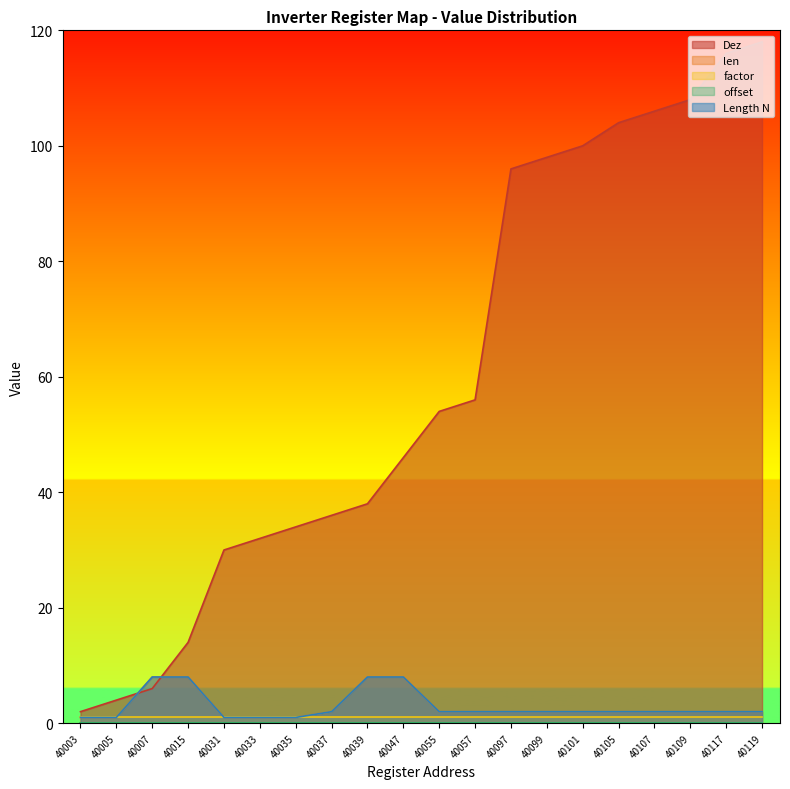

The value of Length N at 40015 is 12. True or false?

False